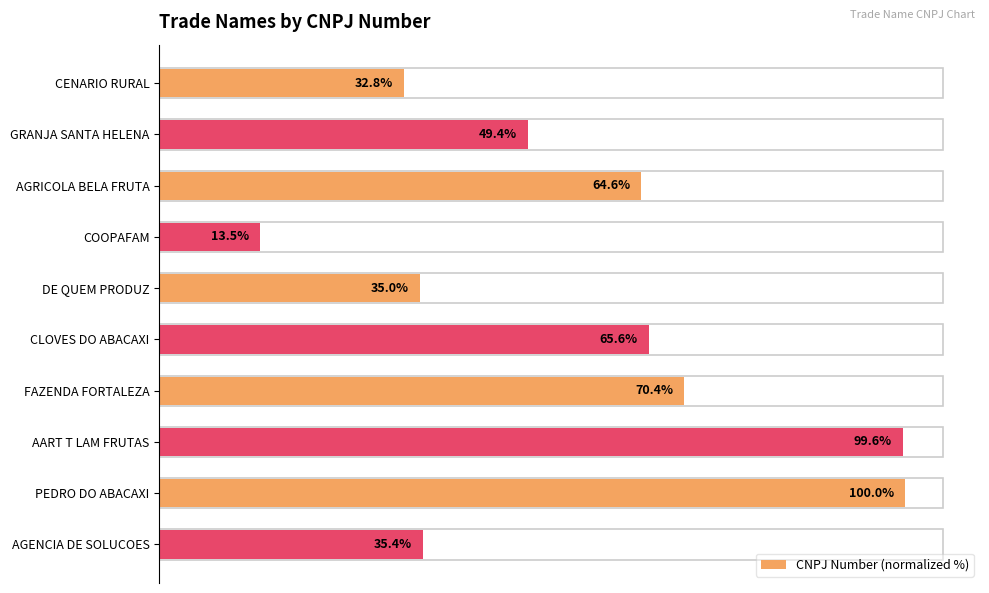

What is the label of the 2nd bar from the top?

GRANJA SANTA HELENA